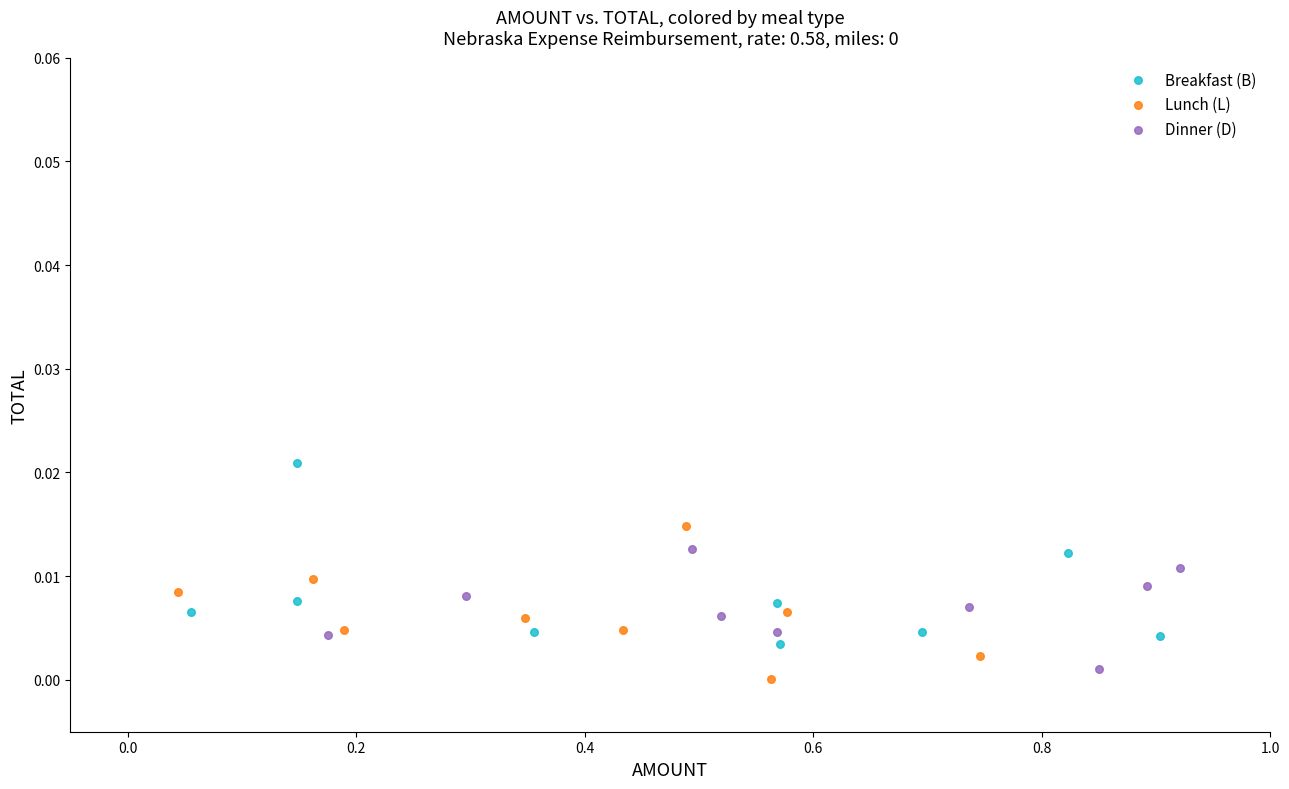

Which series reaches the maximum Y coordinate?

Breakfast (B)